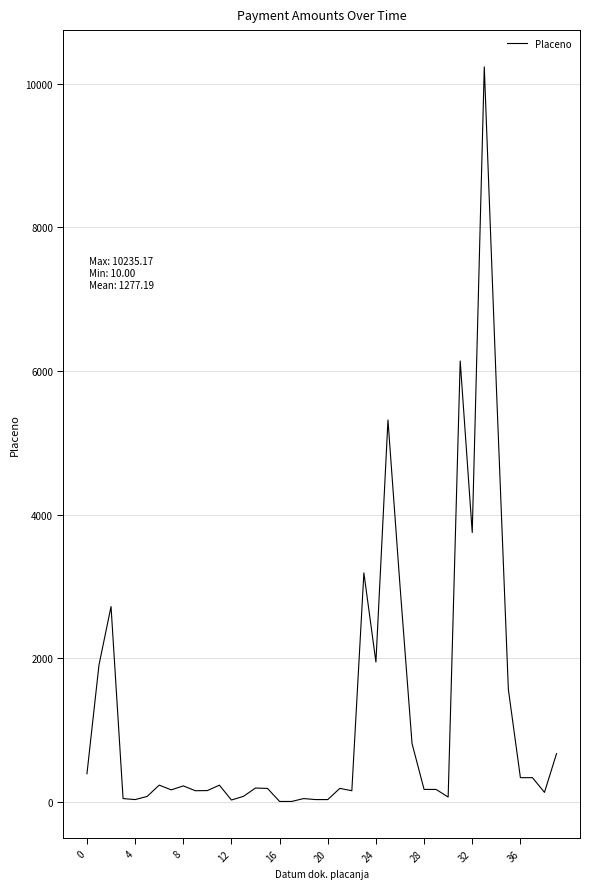

What is the difference between the maximum and minimum values?

10225.2